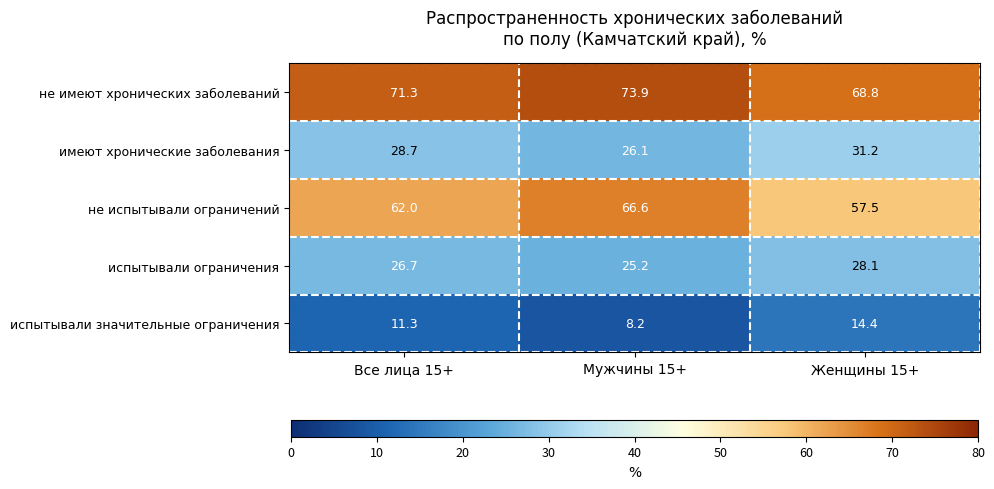

Which category has the highest value in the испытывали ограничения series?

Женщины 15+